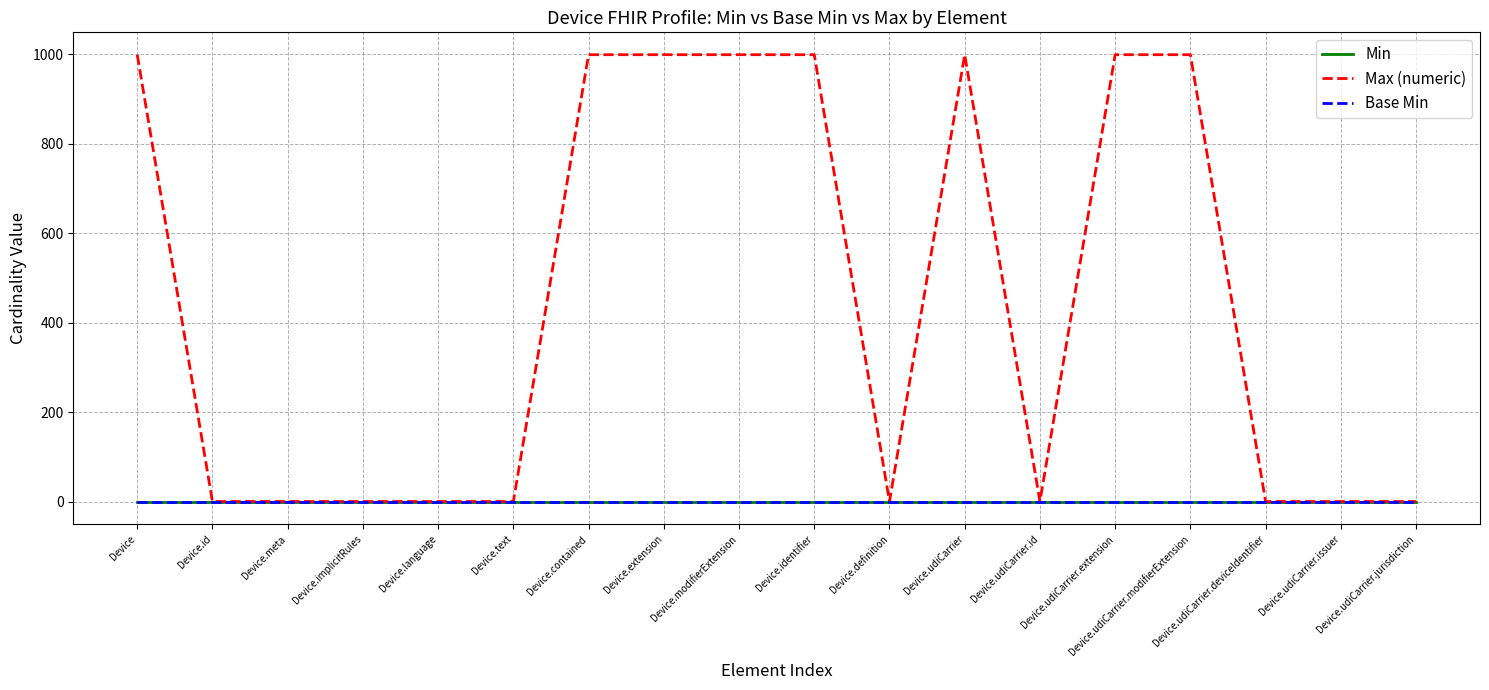

Does the chart have visible grid lines?

Yes